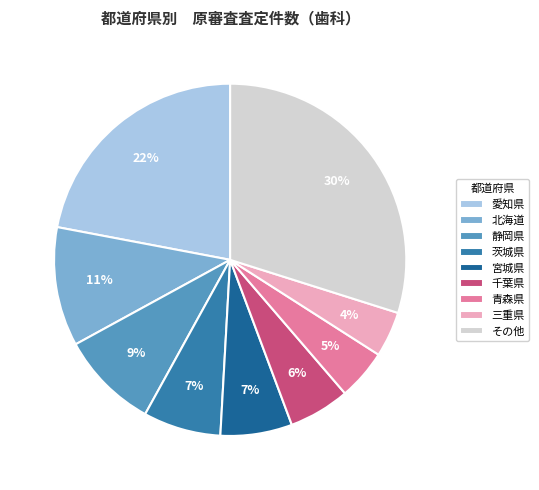

Is there a majority slice in this chart?

No